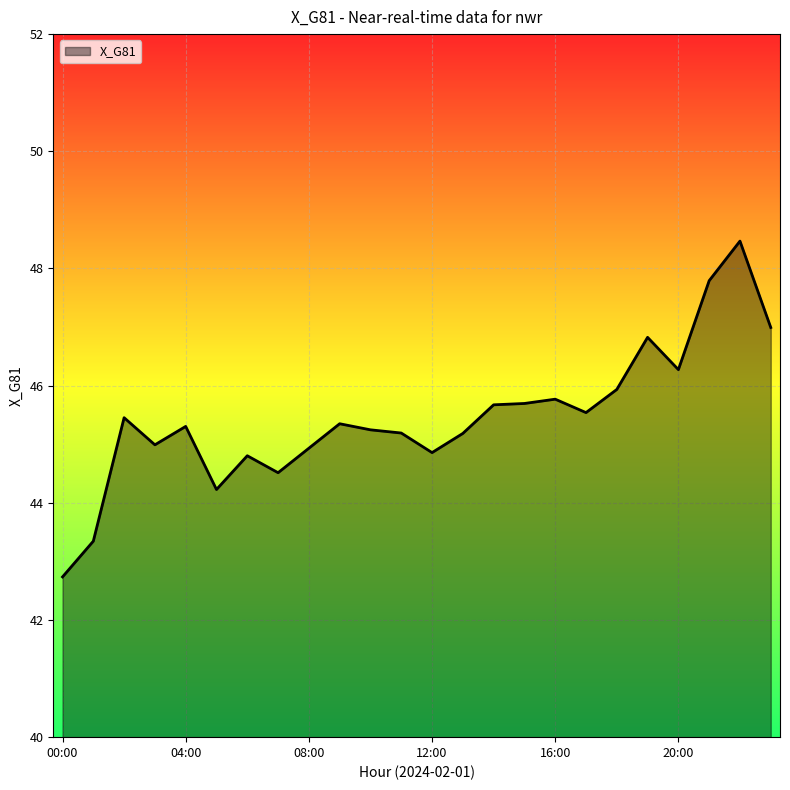

How many lines are shown in the chart?

1